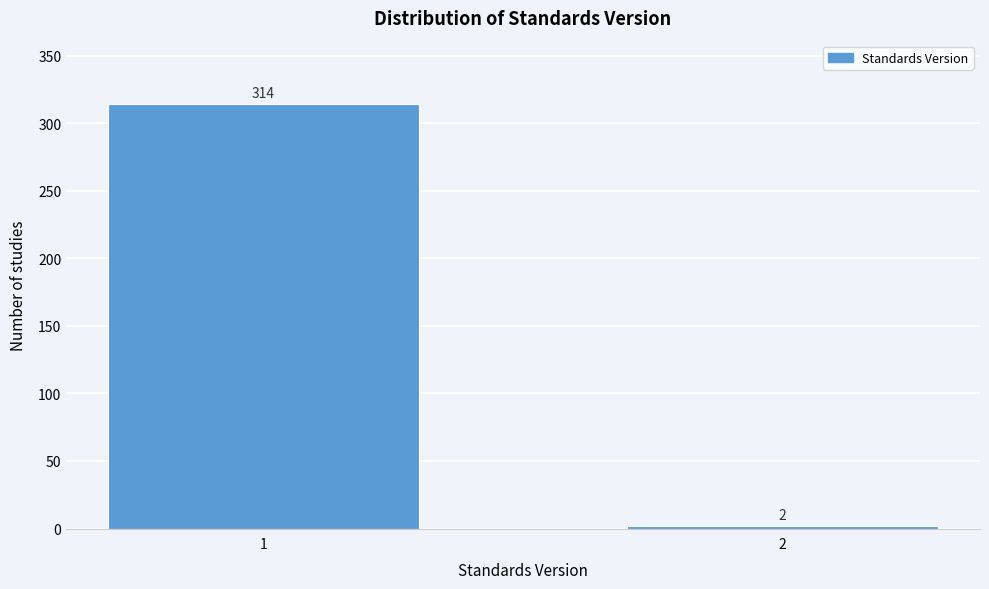

Reading right to left, list all the values displayed in this chart.

2	314